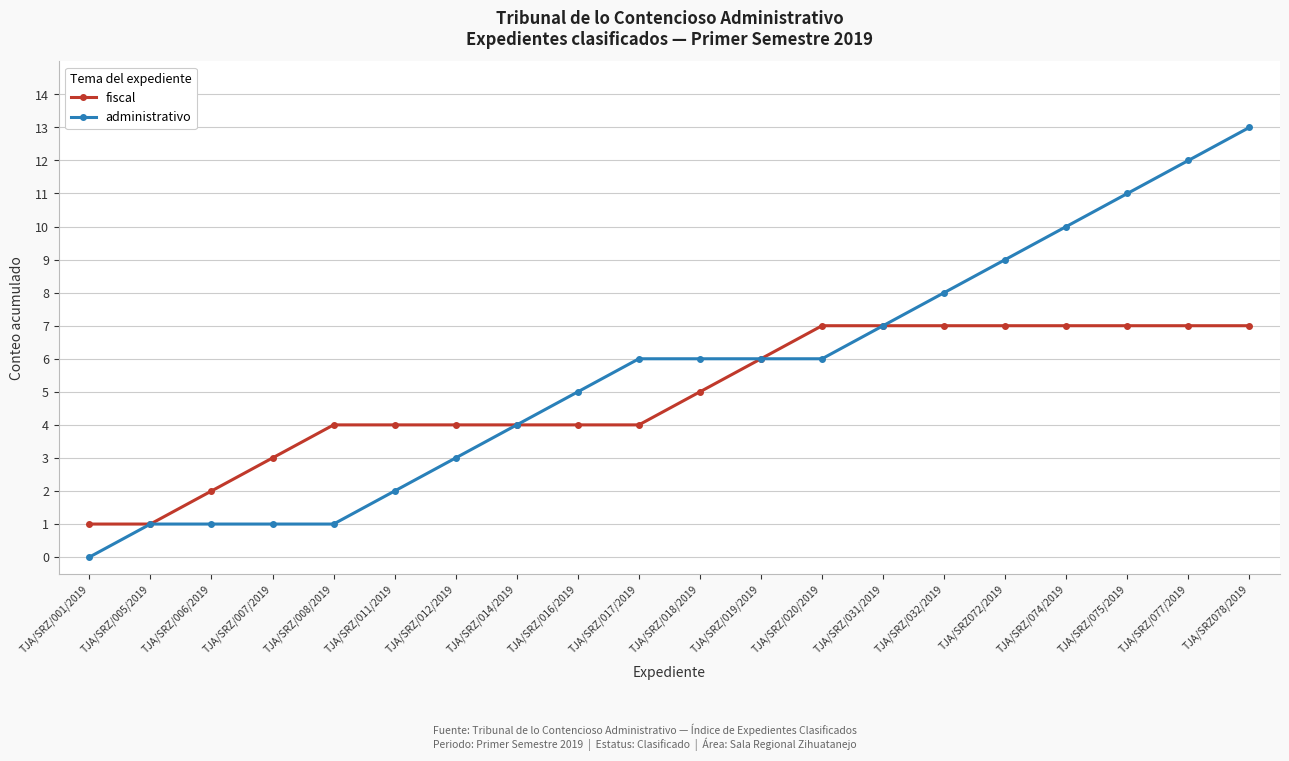

Rank the series by their maximum value, from lowest to highest.

fiscal, administrativo